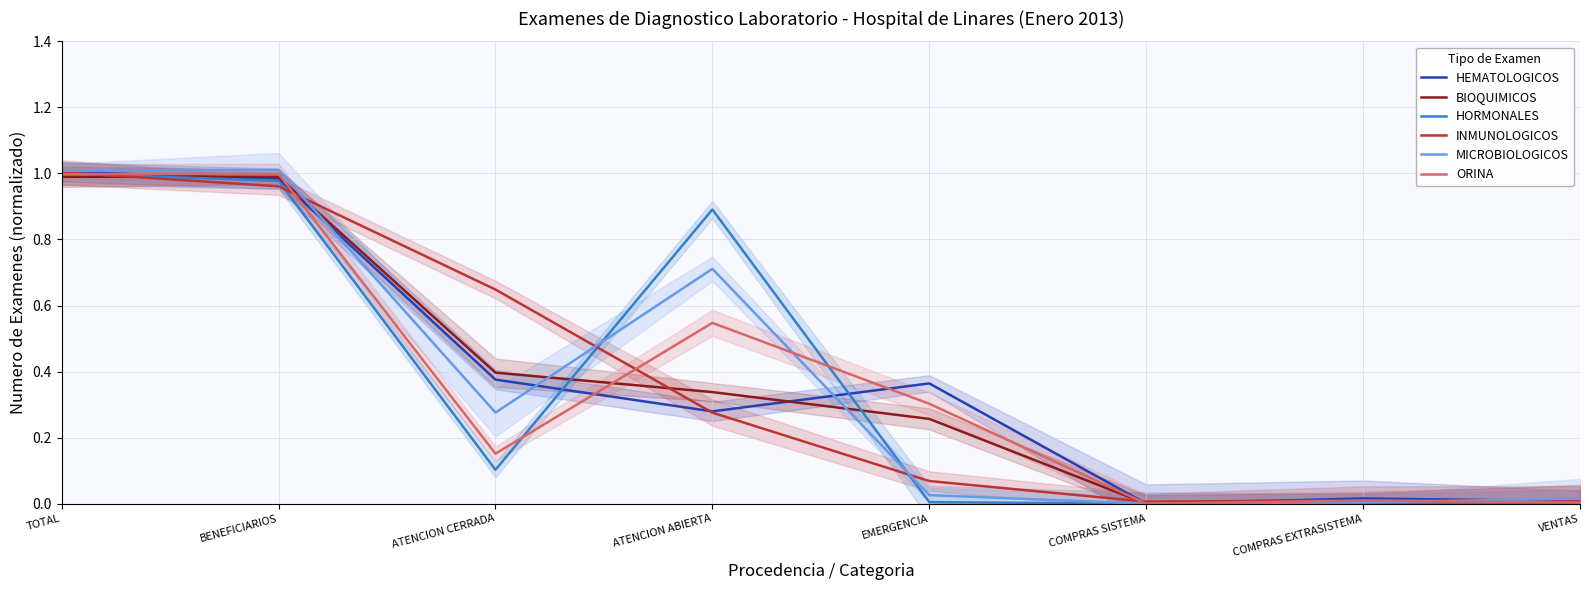

At which category does the chart reach its peak across all series?

BENEFICIARIOS